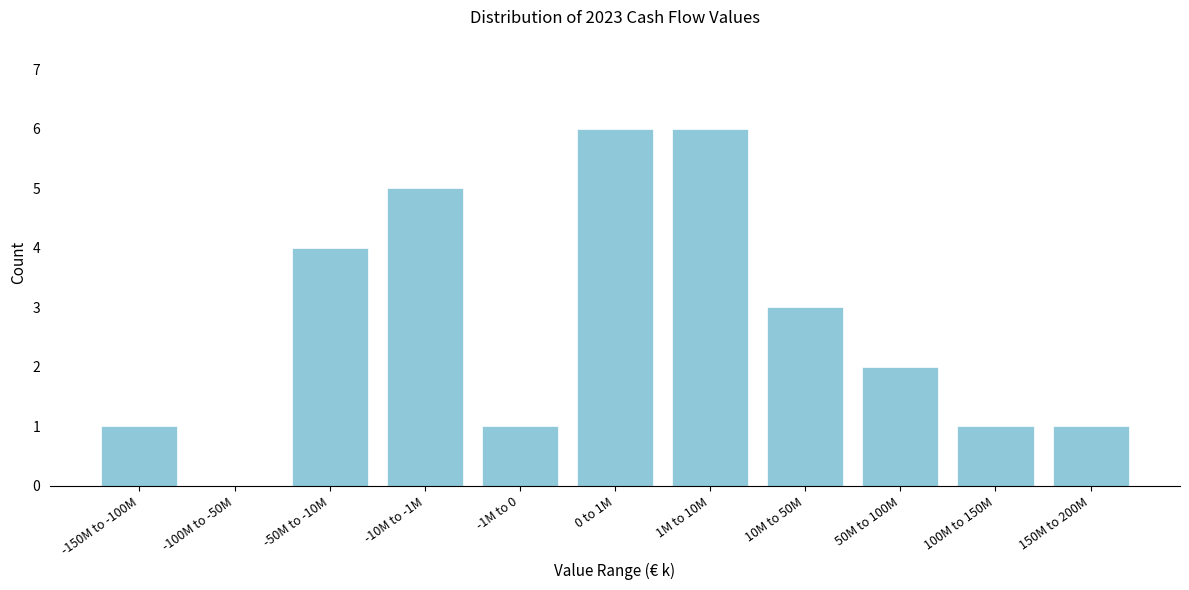

Reading left to right, list all the values displayed in this chart.

-150M to -100M=1	-100M to -50M=0	-50M to -10M=4	-10M to -1M=5	-1M to 0=1	0 to 1M=6	1M to 10M=6	10M to 50M=3	50M to 100M=2	100M to 150M=1	150M to 200M=1